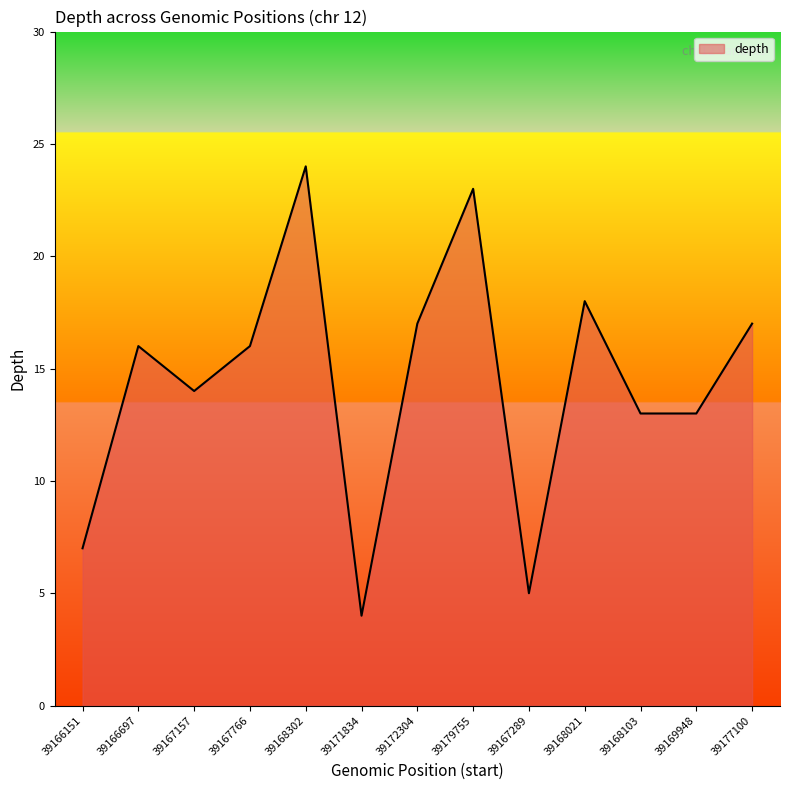

Where is the data nearest to the value 14?

39167157